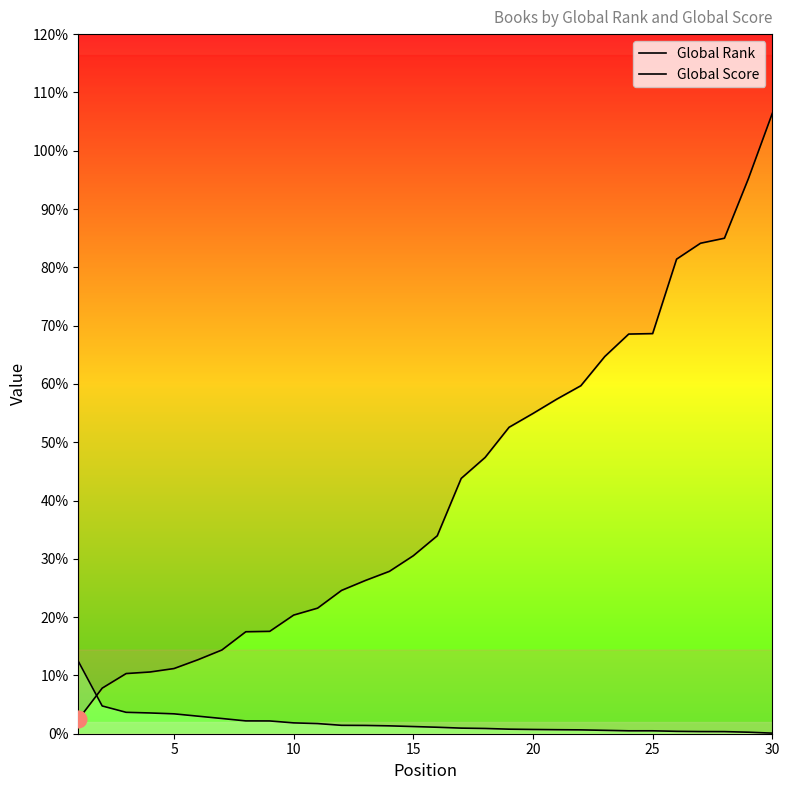

True or false: Global Score has a value of 14 at 30.

False